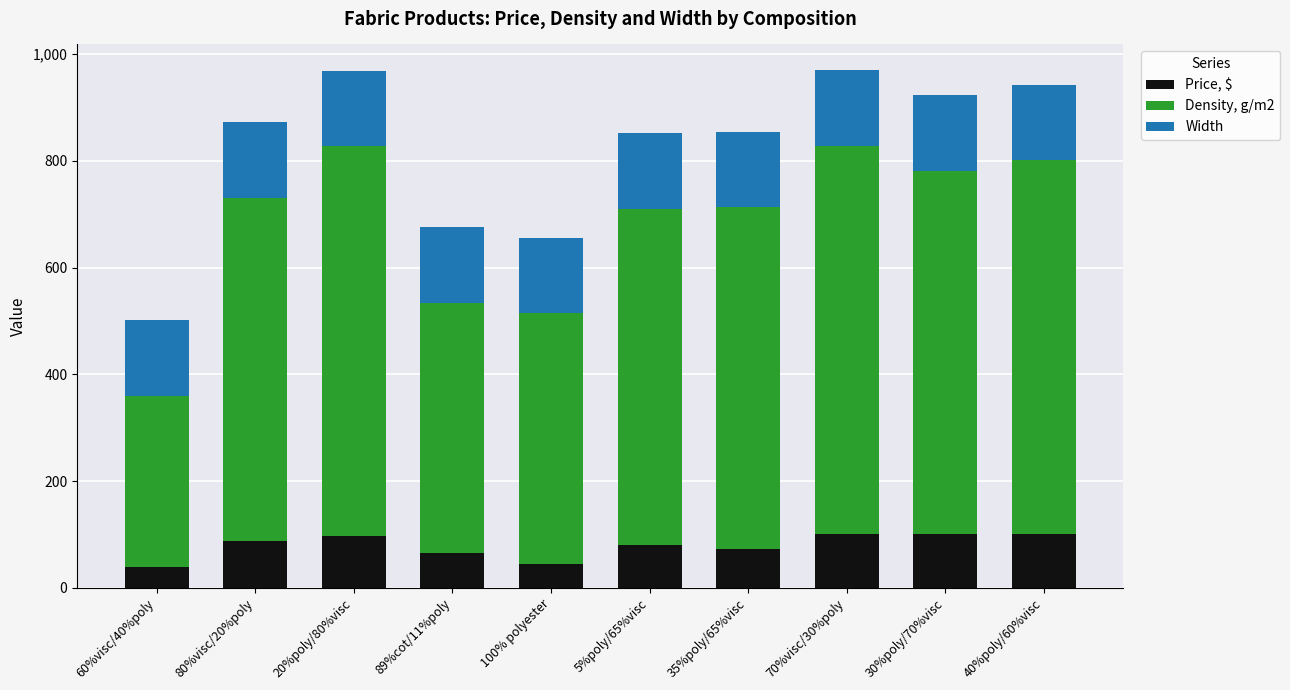

True or false: Price, $ has a value of 79.7 at 5%poly/65%visc.

True